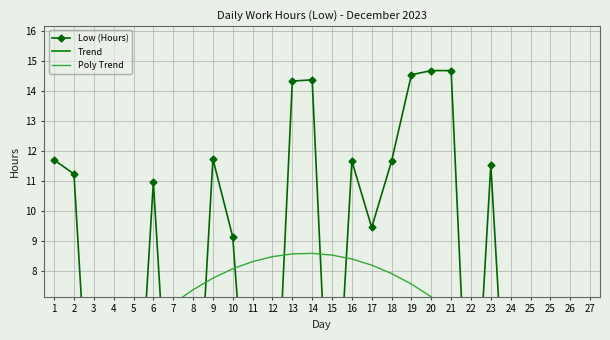

At which label is Trend closest to 6?

17